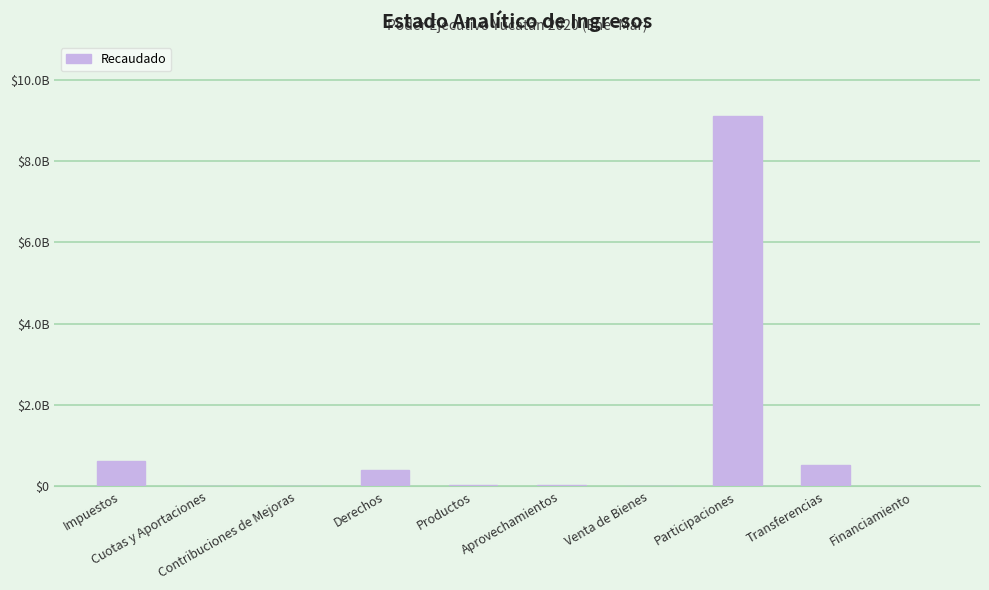

What position from the right is Venta de Bienes?

4